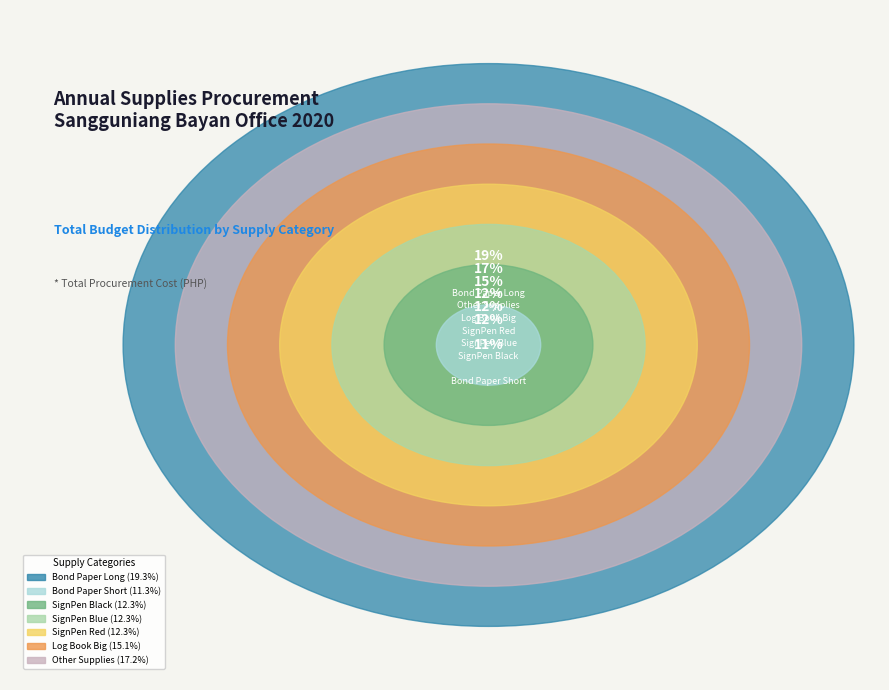

To the nearest percent, what percentage of the pie is Bond Paper Short?

11%